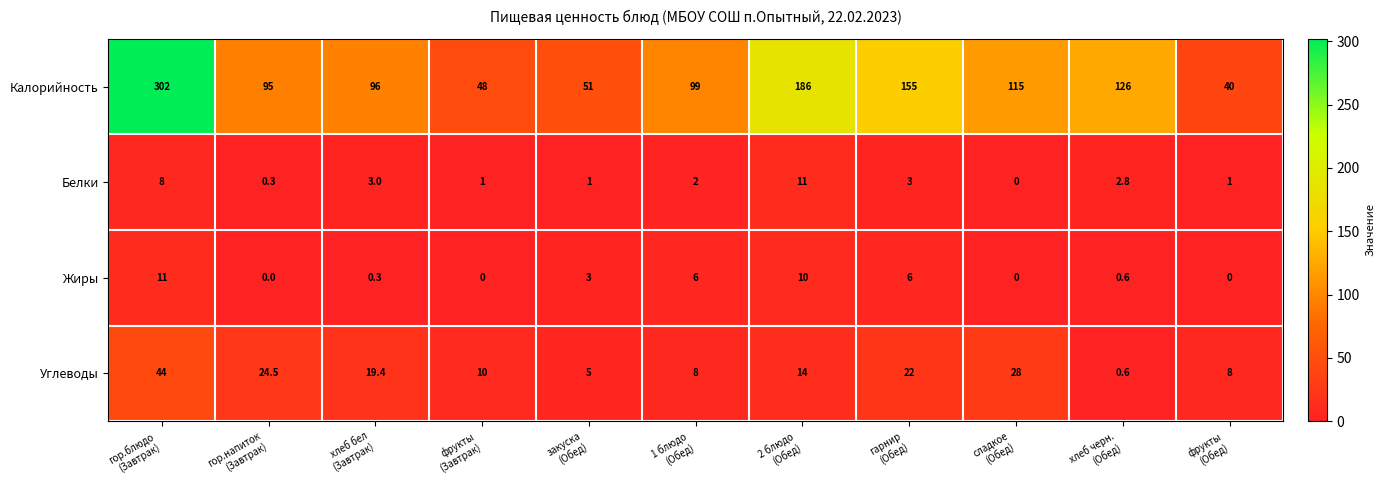

What is the maximum value shown in the chart?

302.0